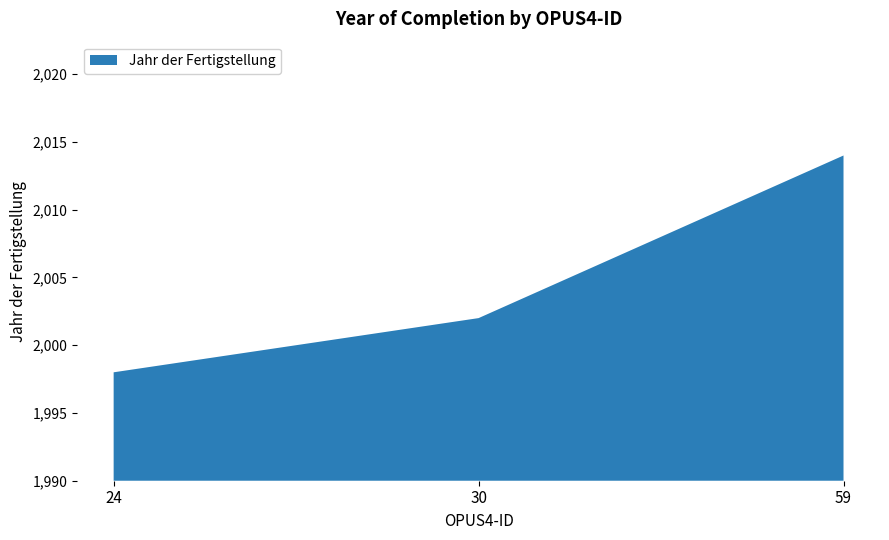

Reading right to left, list all the values displayed in this chart.

2014	2002	1998